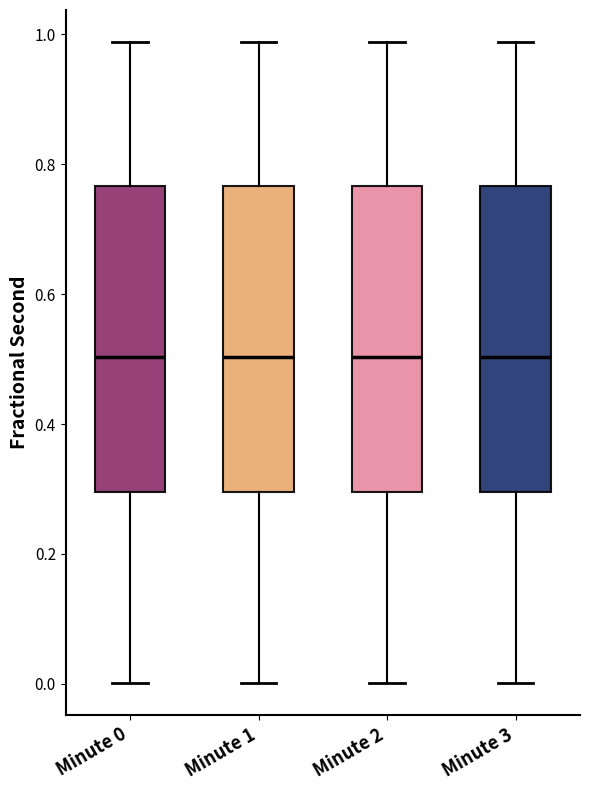

Where is the lower edge of the box for Minute 2 on the y-axis? The values are not printed on the chart, so give them approximately, as read against the axis.

0.30